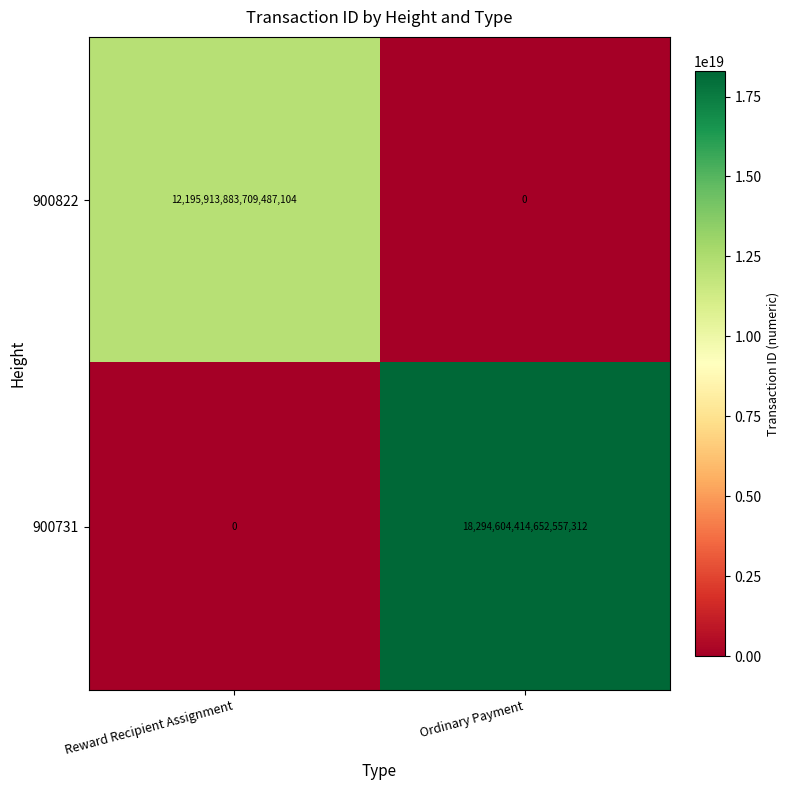

How many positive values does the 900731 series have?

1